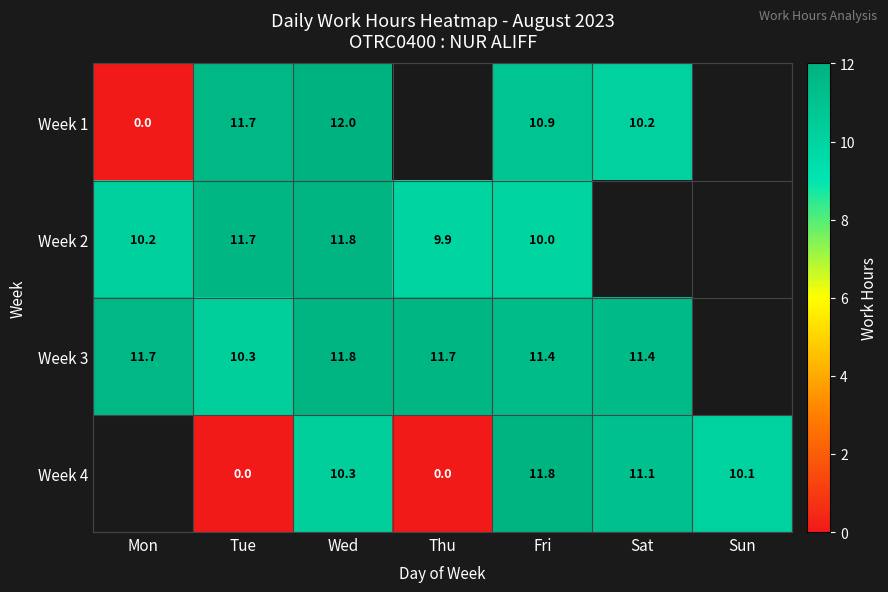

Rank the series at Fri from lowest to highest value.

Week 2, Week 1, Week 3, Week 4